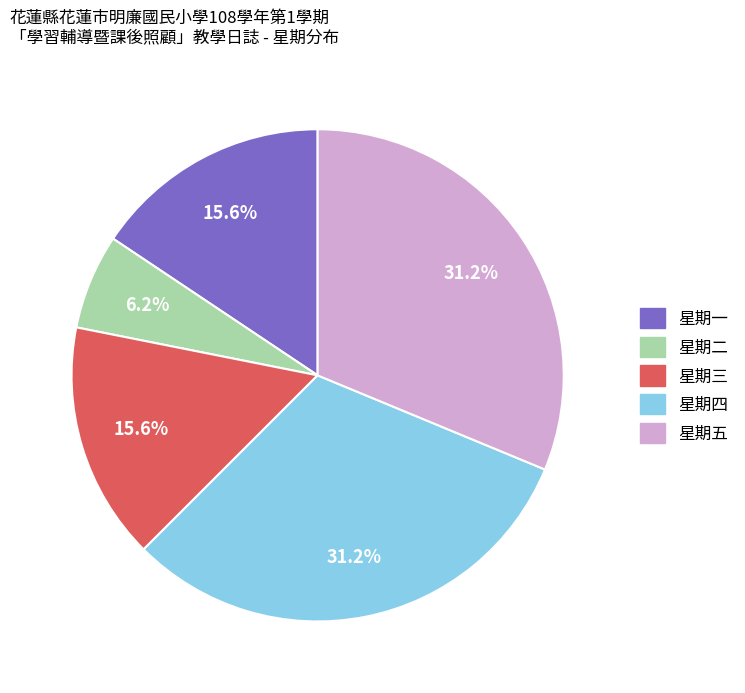

Does any single category account for the majority?

No